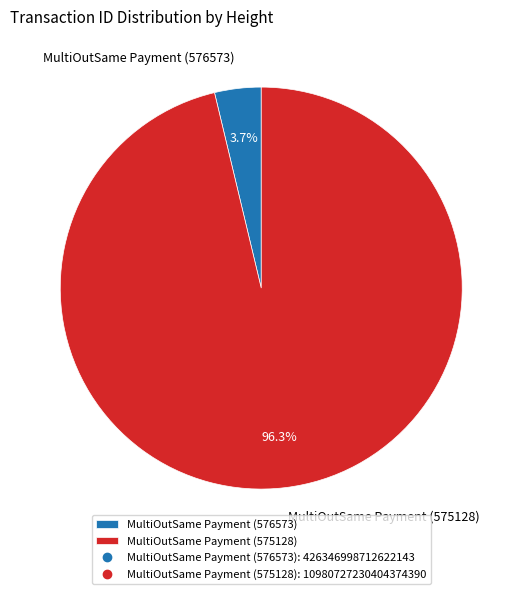

Rank the categories by value from lowest to highest.

MultiOutSame Payment (576573), MultiOutSame Payment (575128)